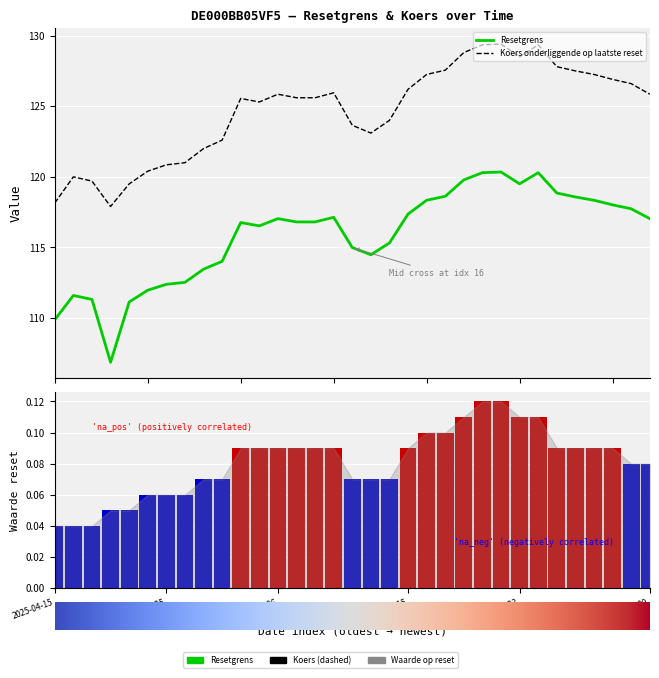

Where does the Koers onderliggende op laatste reset series first go above 125?

2025-05-02